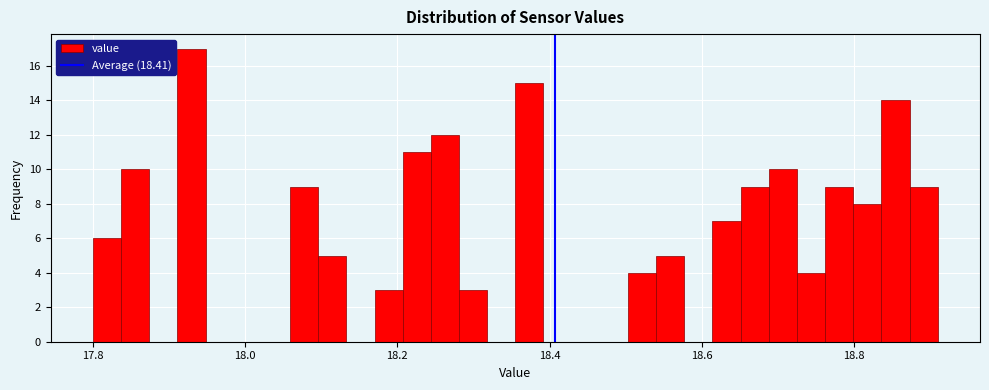

Around what value on the x-axis is the tallest bar? Give the approximate position of its centre, as read against the axis.

17.92